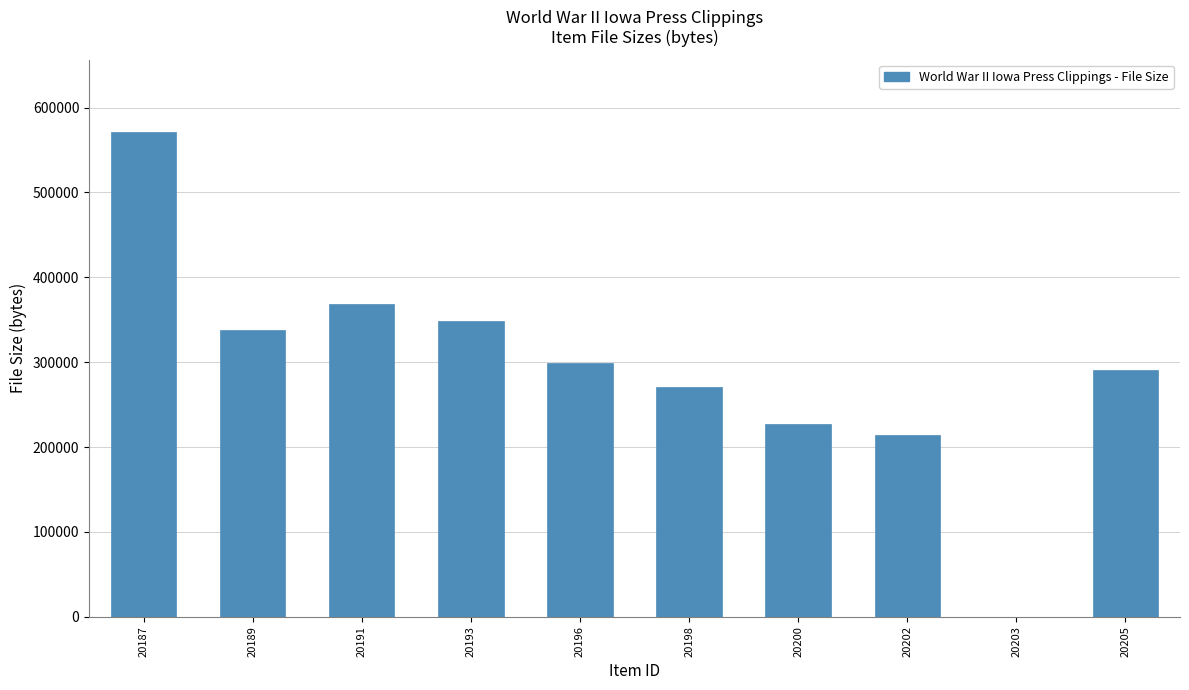

How many categories are shown in the chart?

10